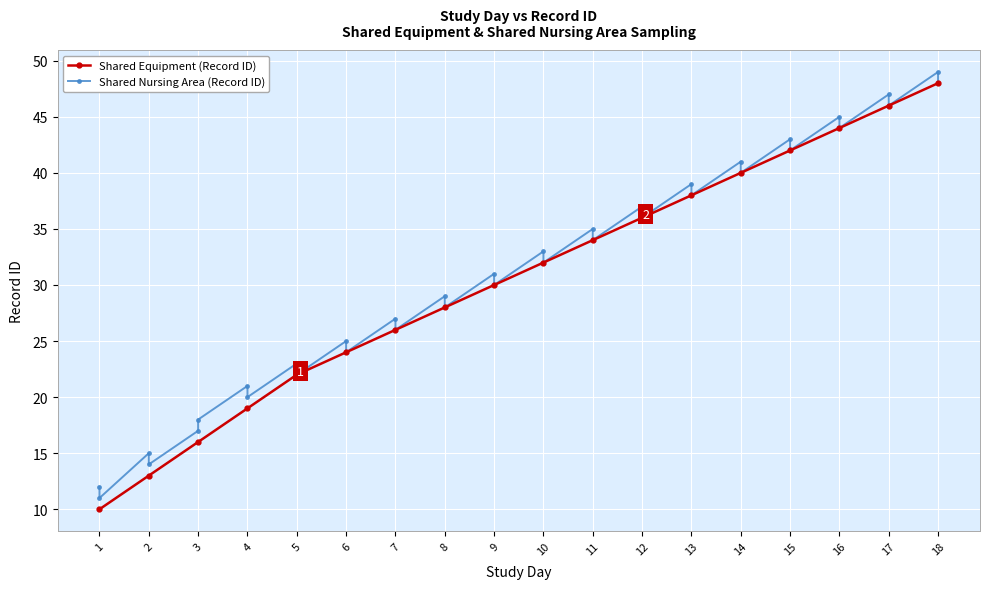

What is the change in value from 6 to 8?

+4